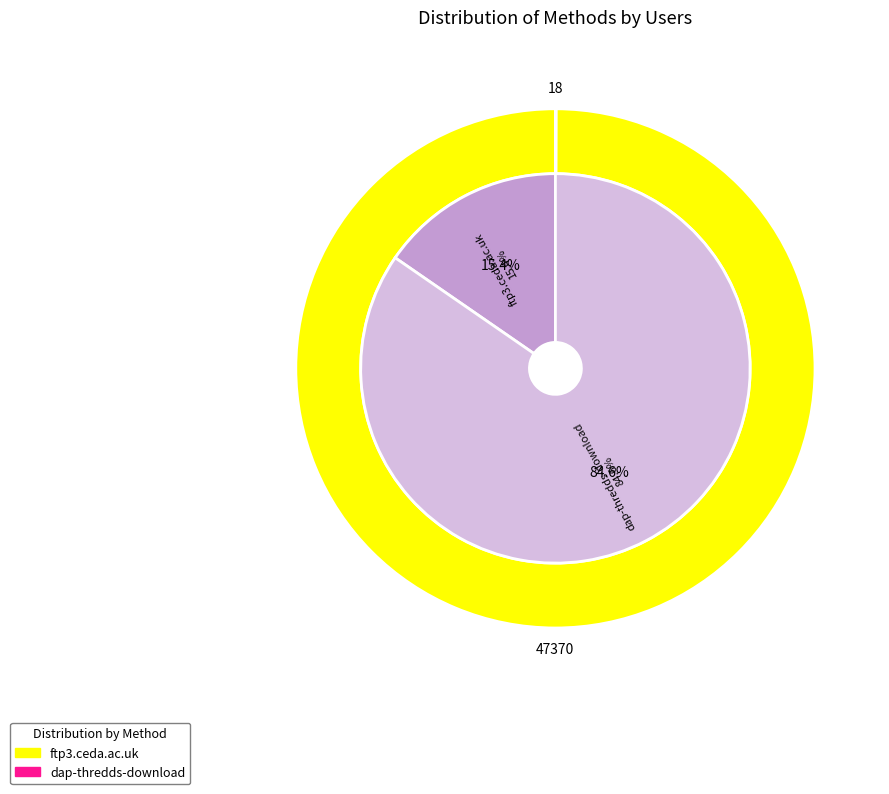

Do ftp3.ceda.ac.uk and dap-thredds-download together represent more than half of the pie?

Yes